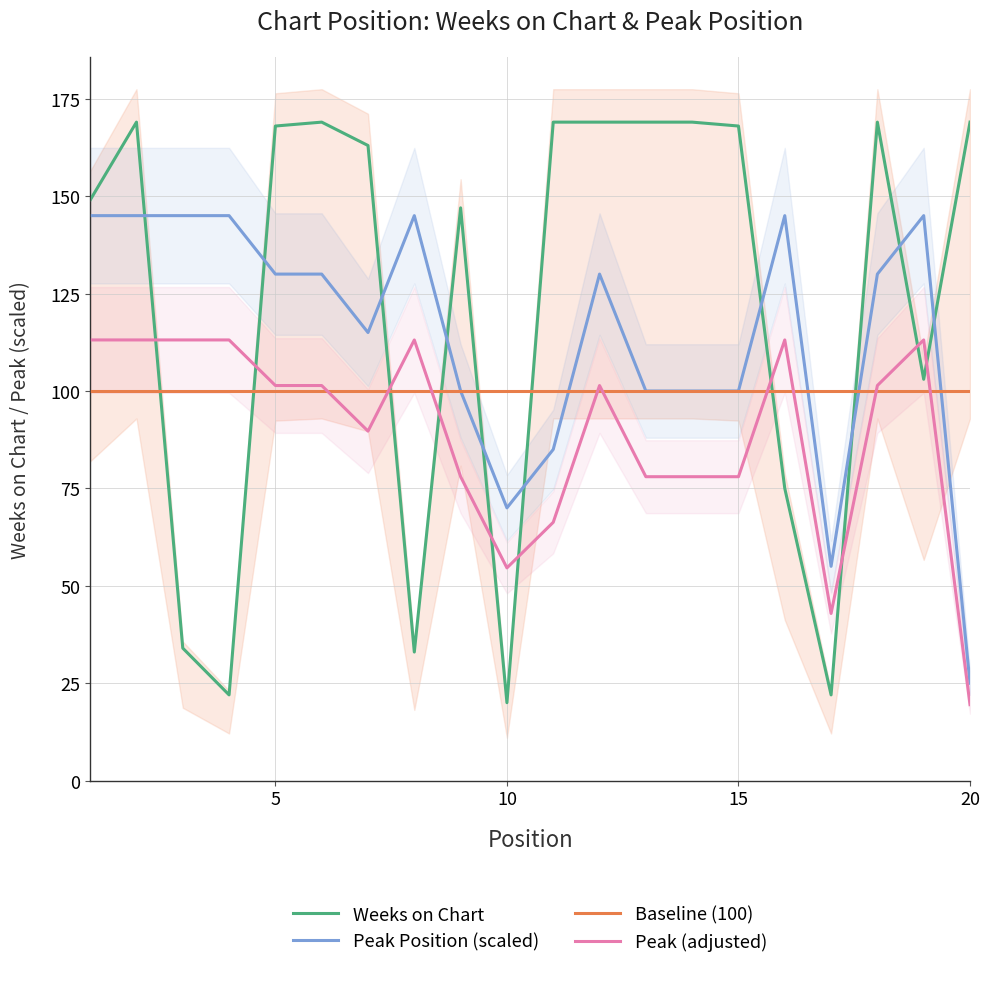

What is the lowest value of the Baseline (100) series?

100.0